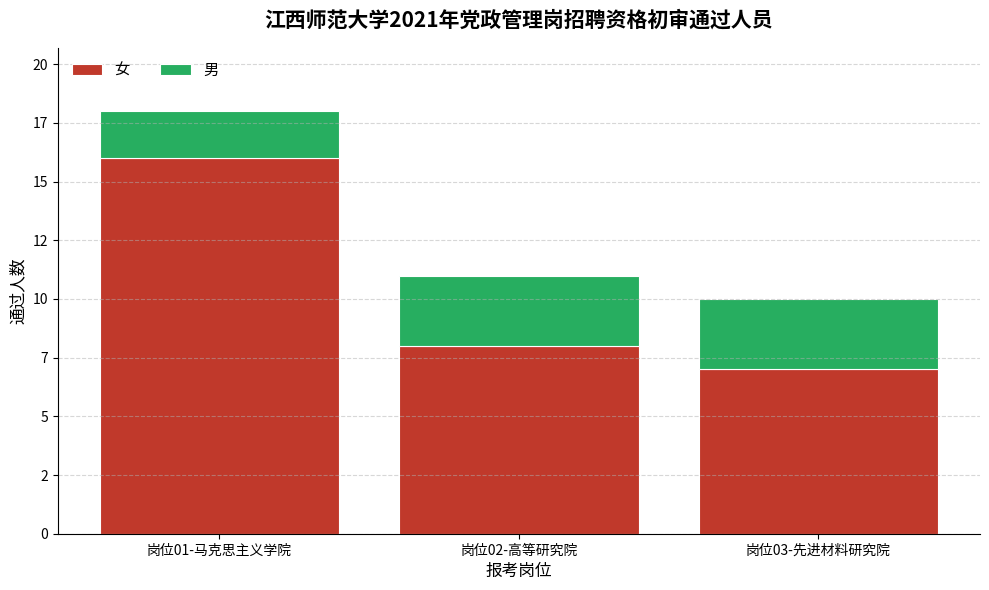

What are all the series names shown in the legend?

女, 男